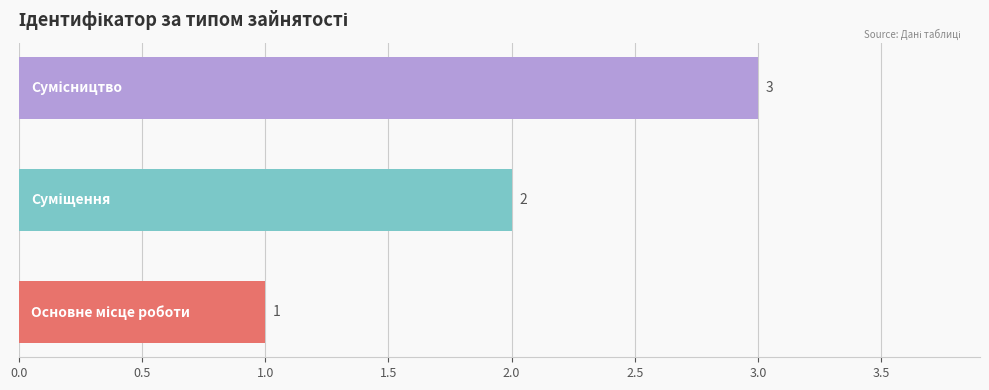

Are the bars horizontal?

Yes